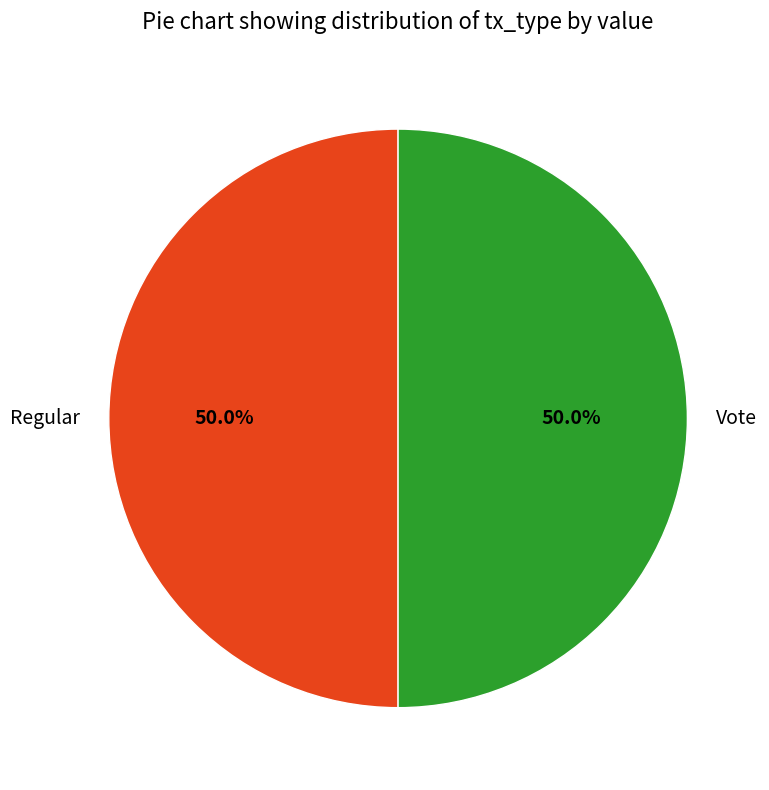

What portion of the pie excludes Vote?

50.0%